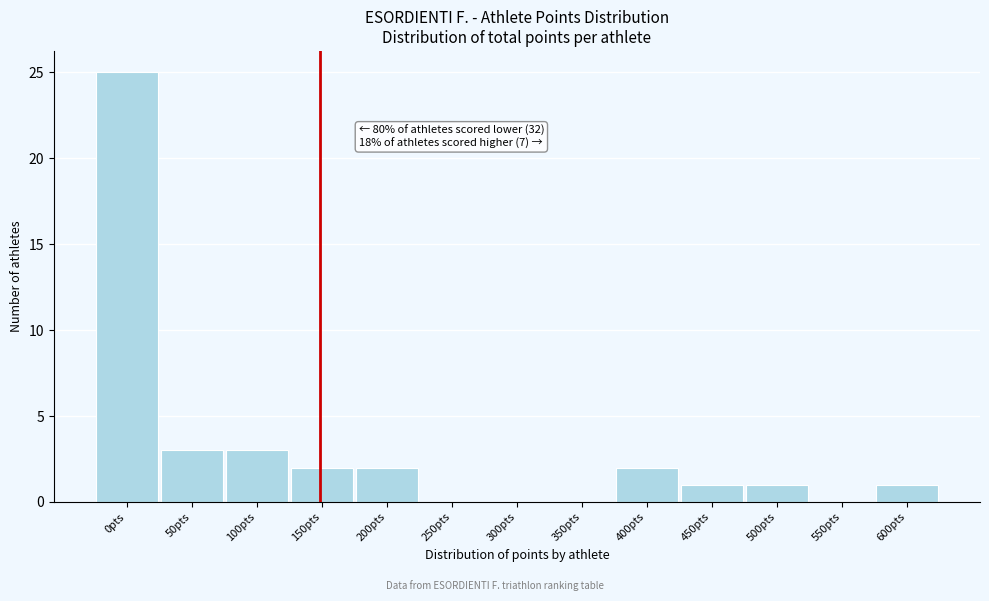

Reading left to right, transcribe all the data shown in this chart.

0pts=25	50pts=3	100pts=3	150pts=2	200pts=2	250pts=0	300pts=0	350pts=0	400pts=2	450pts=1	500pts=1	550pts=0	600pts=1